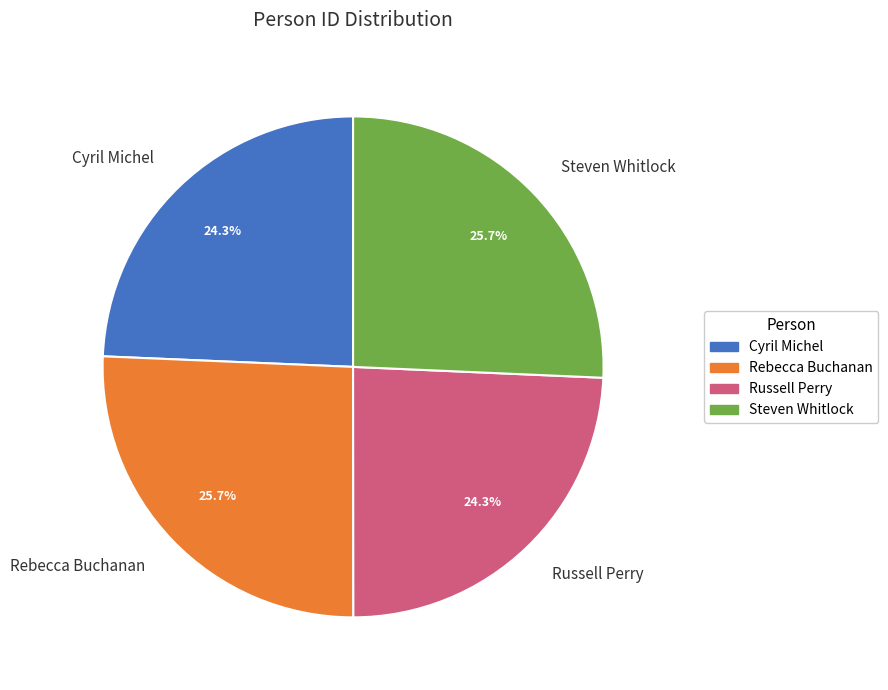

Is there any slice that represents more than half of the pie?

No